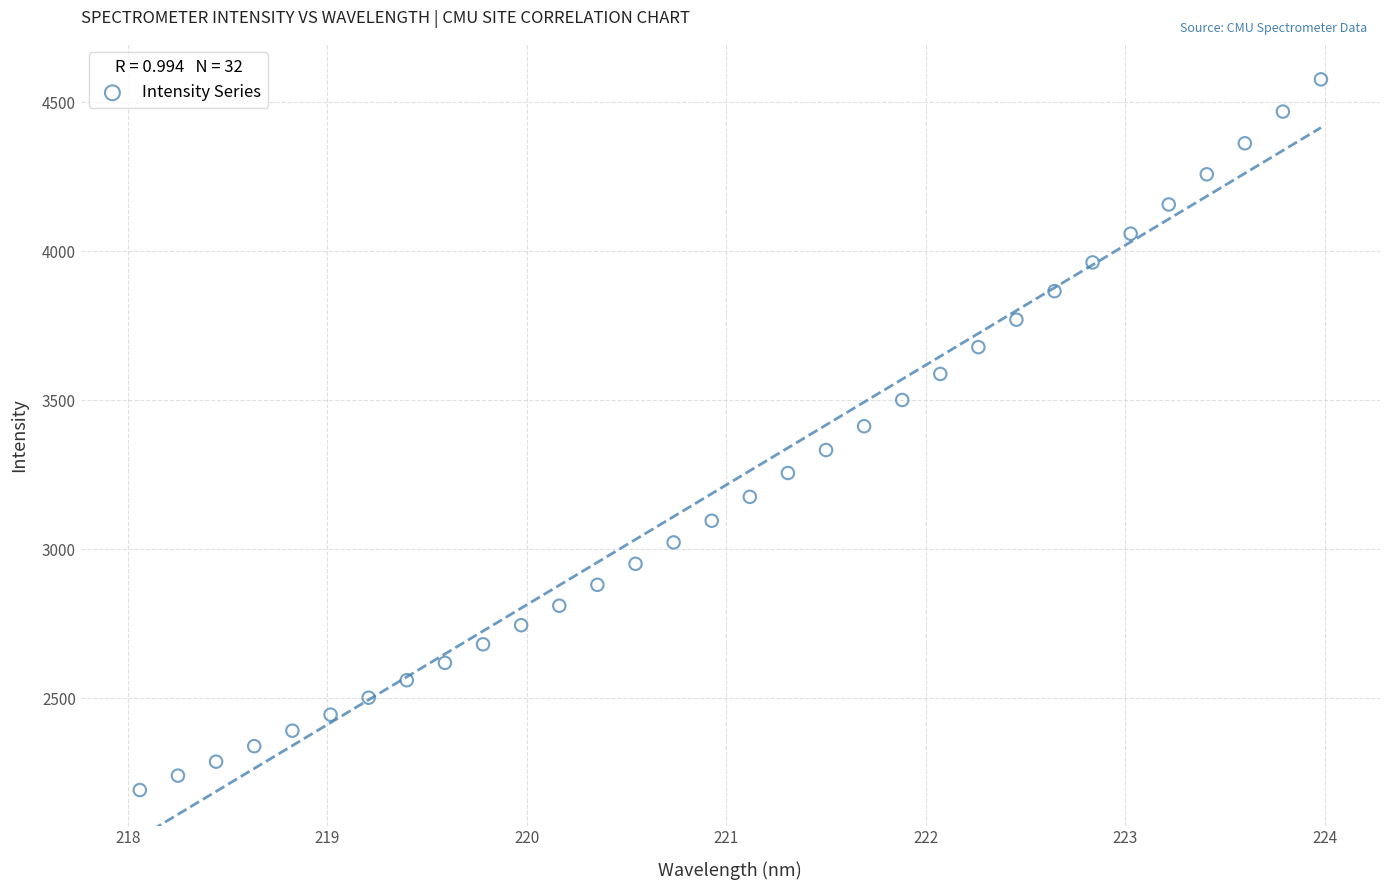

What is the range of Y values (max minus min)?

2383.9